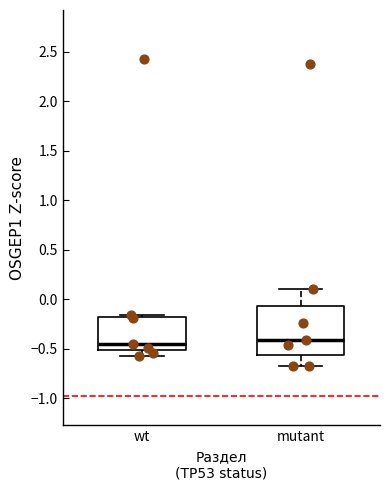

Where does the median line of the box for mutant sit on the y-axis? The values are not printed on the chart, so give them approximately, as read against the axis.

-0.40